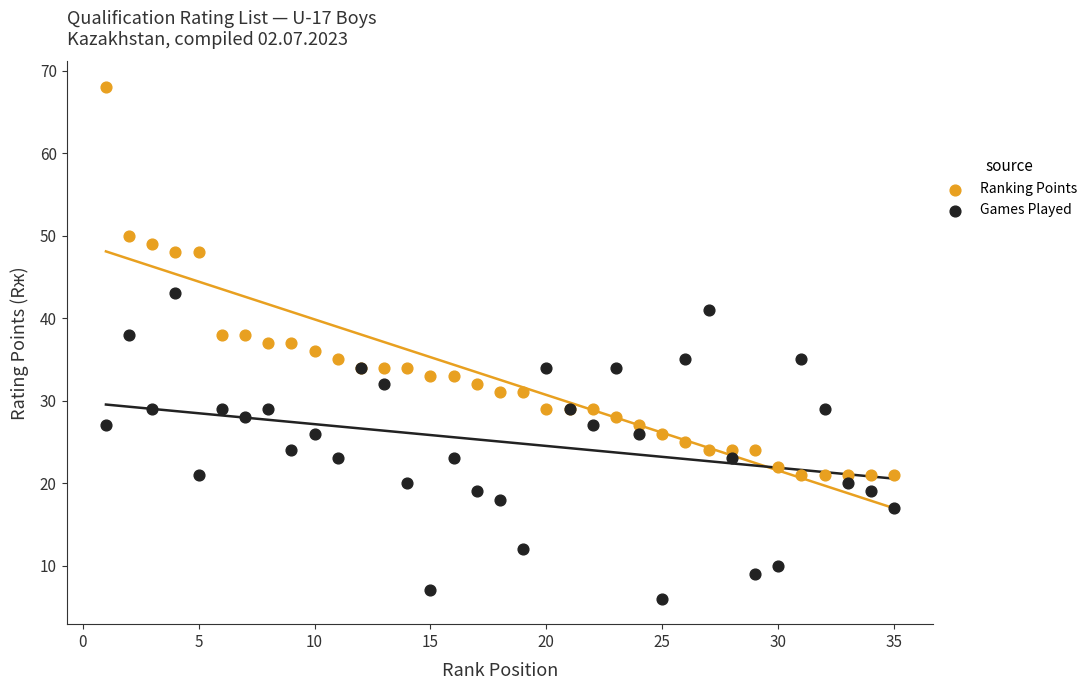

In the Ranking Points series, what Y value is closest to 44?

48